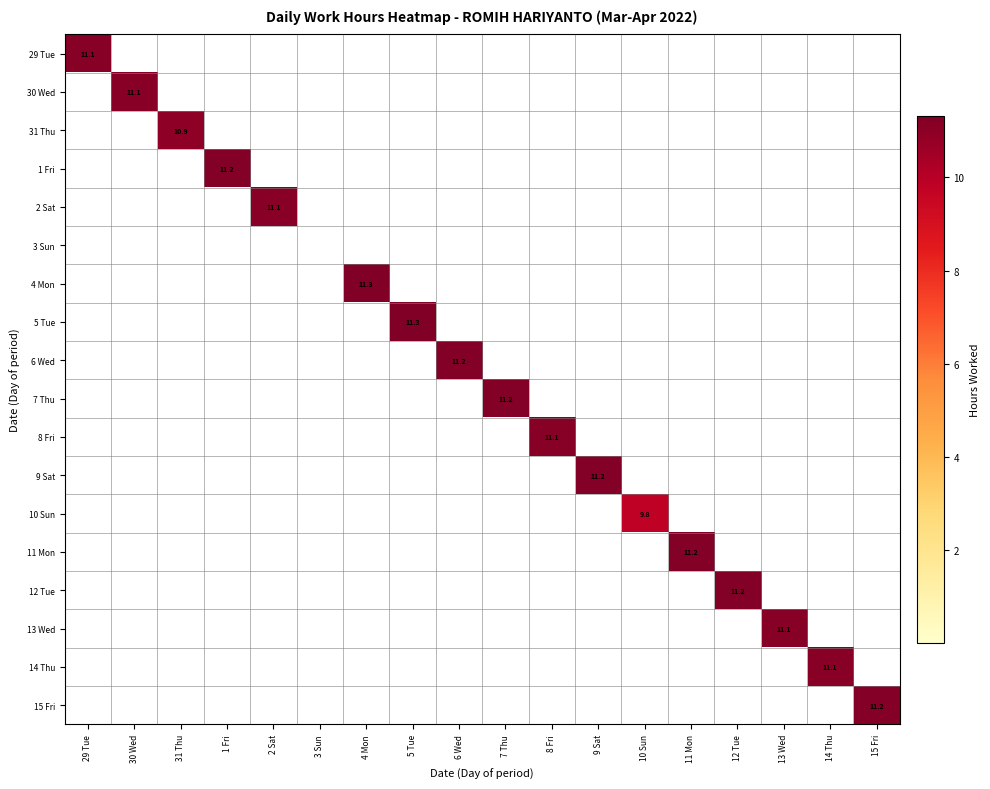

True or false: 15 Fri has a value of 6.7 at 15 Fri.

False